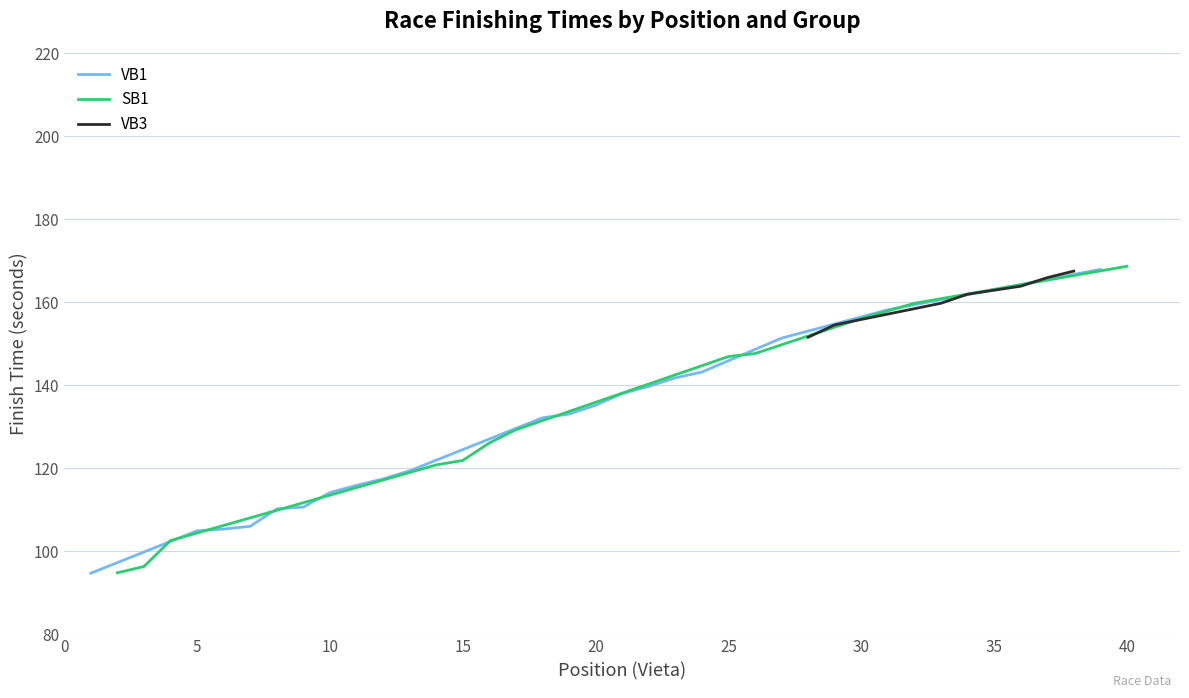

True or false: VB1 has a value of 44.9 at 20.

False